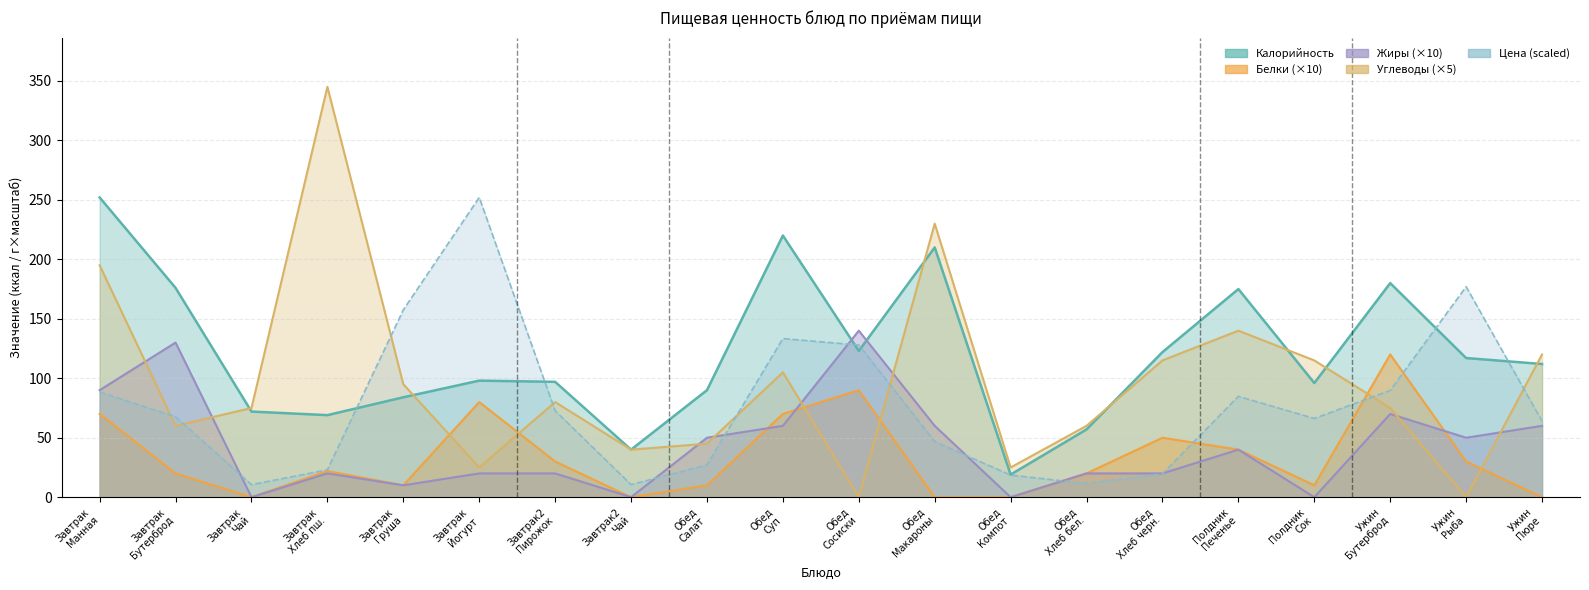

Which label corresponds to the smallest value in the chart?

Завтрак Чай